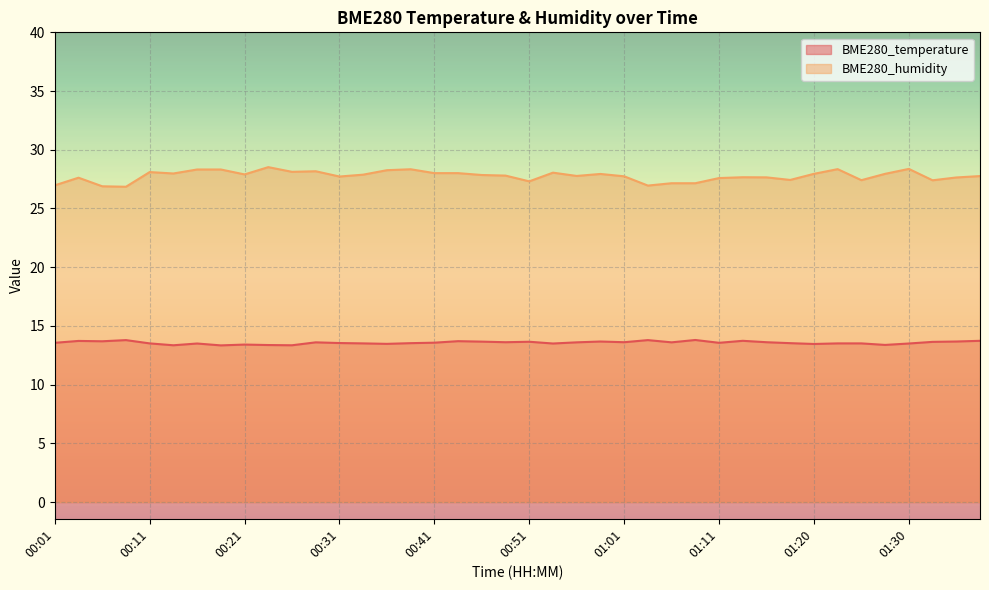

Reading right to left, list all the values displayed in this chart.

BME280_temperature: 01:38=13.7	01:35=13.7	01:33=13.6	01:30=13.5	01:28=13.4	01:25=13.5	01:23=13.5	01:20=13.5	01:18=13.5	01:16=13.6	01:13=13.7	01:11=13.6	01:08=13.8	01:06=13.6	01:03=13.8	01:01=13.6	00:58=13.7	00:56=13.6	00:53=13.5	00:51=13.7	00:48=13.6	00:46=13.7	00:44=13.7	00:41=13.6	00:39=13.5	00:36=13.5	00:34=13.5	00:31=13.5	00:29=13.6	00:26=13.3	00:24=13.4	00:21=13.4	00:19=13.3	00:16=13.5	00:14=13.3	00:11=13.5	00:09=13.8	00:06=13.7	00:03=13.7	00:01=13.6
BME280_humidity: 01:38=27.8	01:35=27.6	01:33=27.4	01:30=28.4	01:28=27.9	01:25=27.4	01:23=28.4	01:20=27.9	01:18=27.4	01:16=27.6	01:13=27.7	01:11=27.6	01:08=27.1	01:06=27.1	01:03=26.9	01:01=27.7	00:58=27.9	00:56=27.8	00:53=28.1	00:51=27.3	00:48=27.8	00:46=27.9	00:44=28.0	00:41=28.0	00:39=28.3	00:36=28.3	00:34=27.9	00:31=27.7	00:29=28.2	00:26=28.1	00:24=28.5	00:21=27.9	00:19=28.3	00:16=28.3	00:14=28.0	00:11=28.1	00:09=26.9	00:06=26.9	00:03=27.6	00:01=27.0